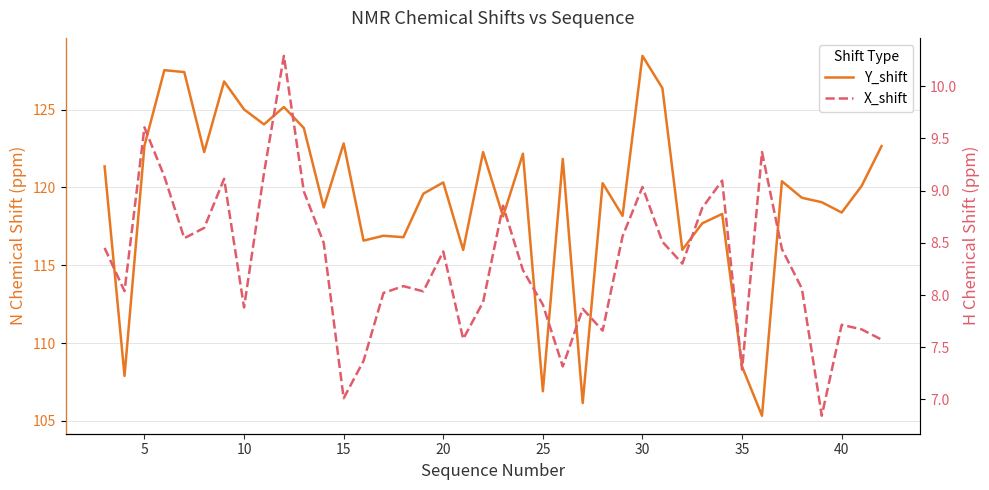

What is the lowest value of the Y_shift series?

105.3